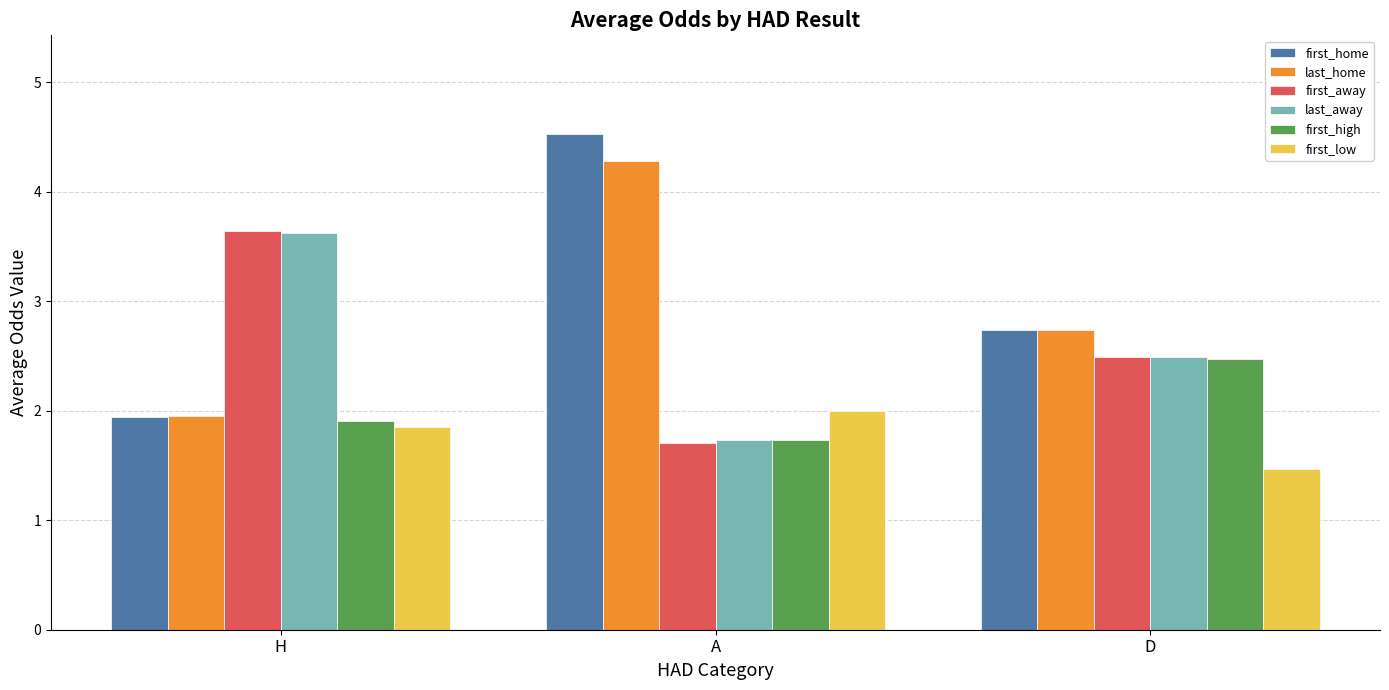

What value does the first_home series have at A?

4.5